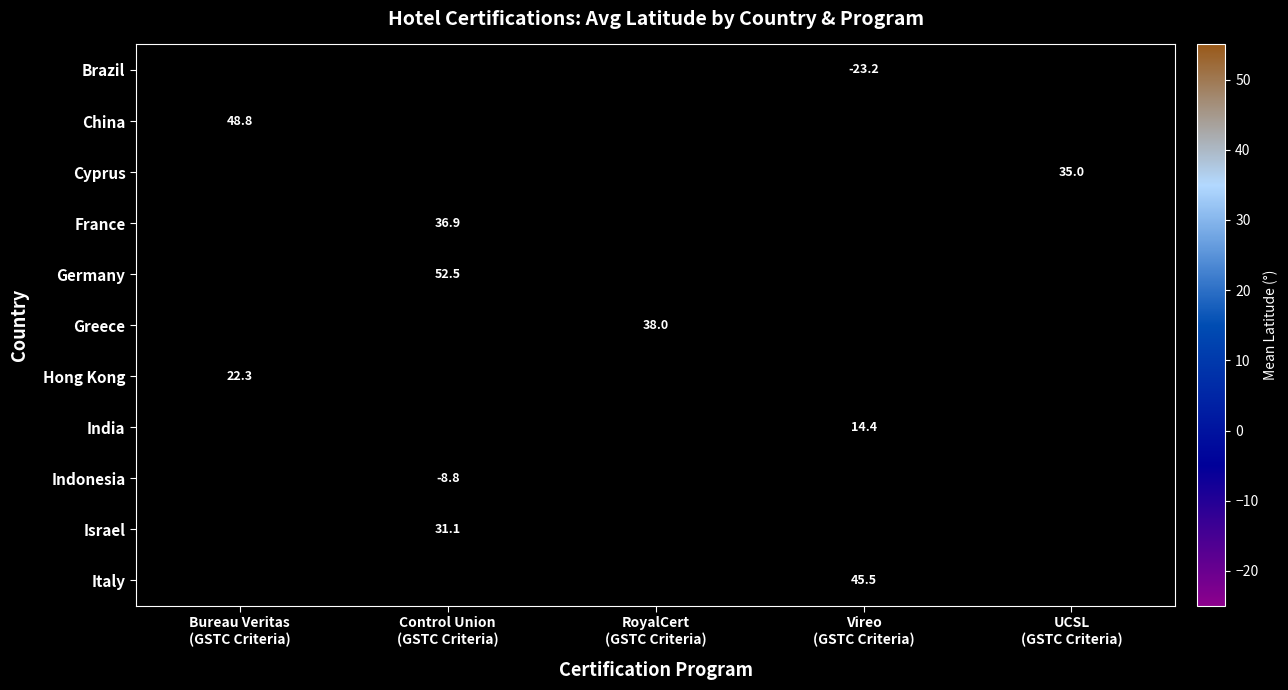

Rank the series at RoyalCert (GSTC Criteria) from lowest to highest value.

Brazil, China, Cyprus, France, Germany, Hong Kong, India, Indonesia, Israel, Italy, Greece